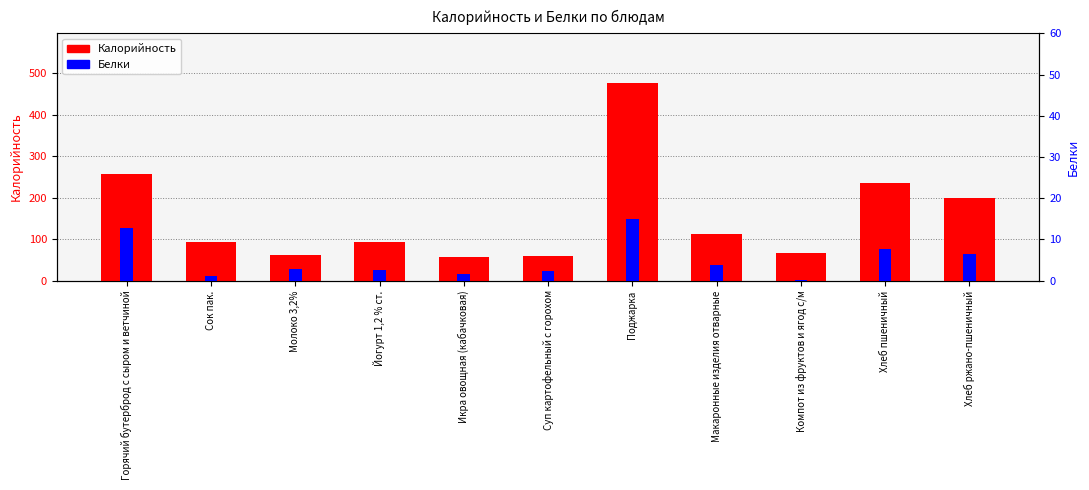

What is the value of the Калорийность bar at the 10th from the left?

235.0